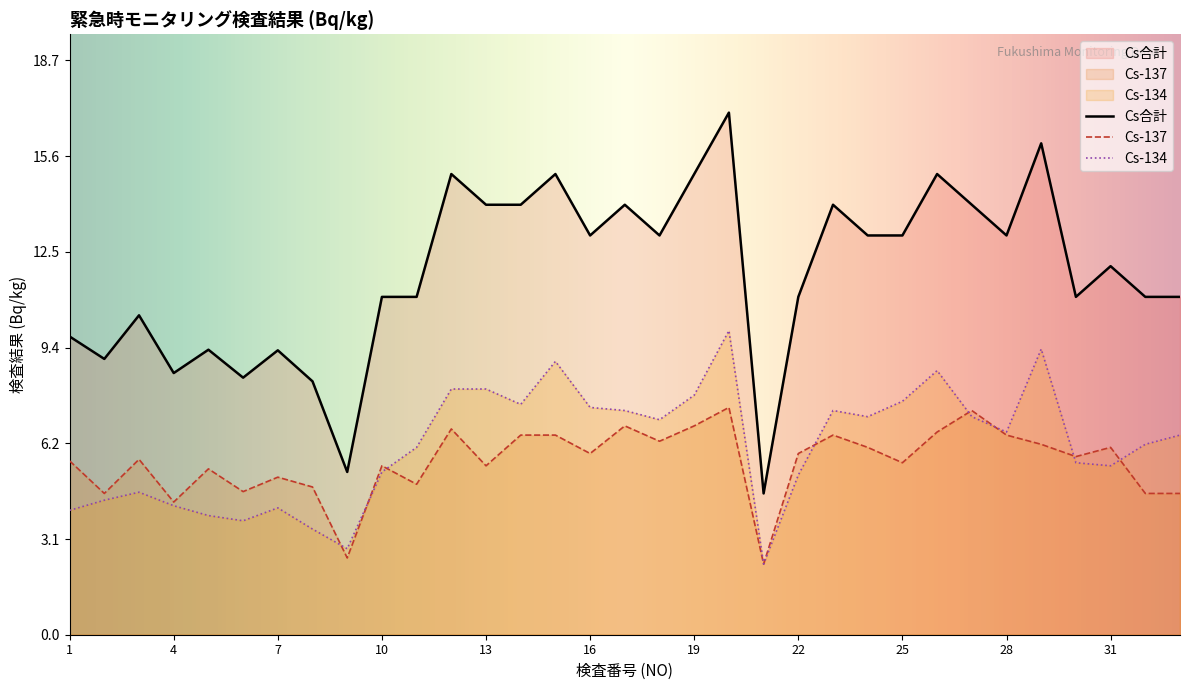

Where is Cs合計 nearest to the value 10?

1